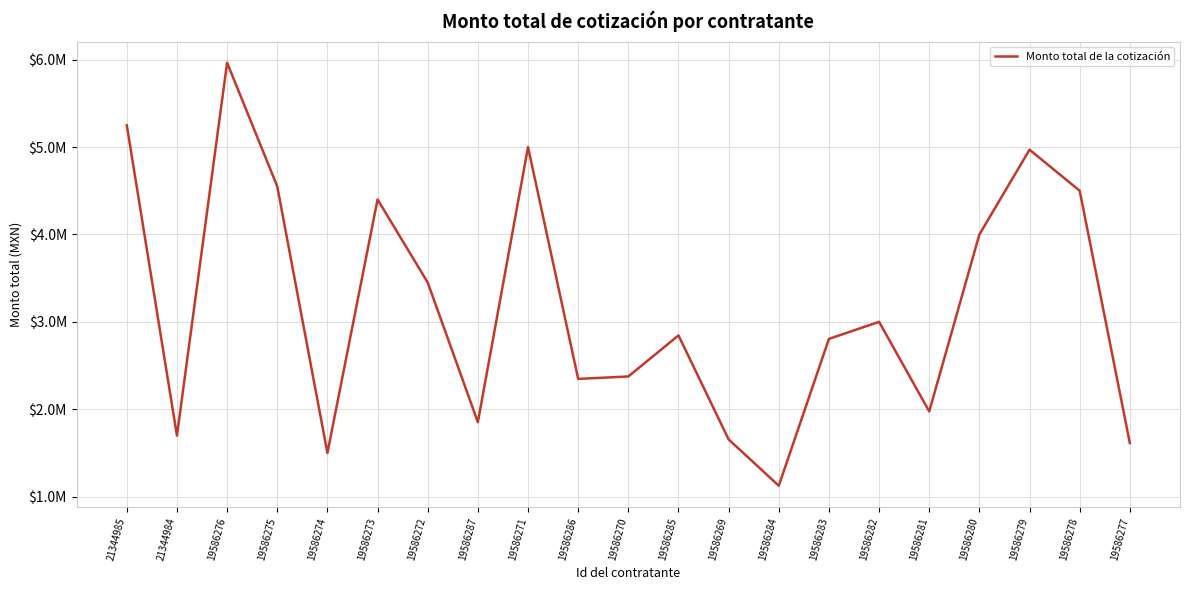

Does the chart have visible grid lines?

Yes